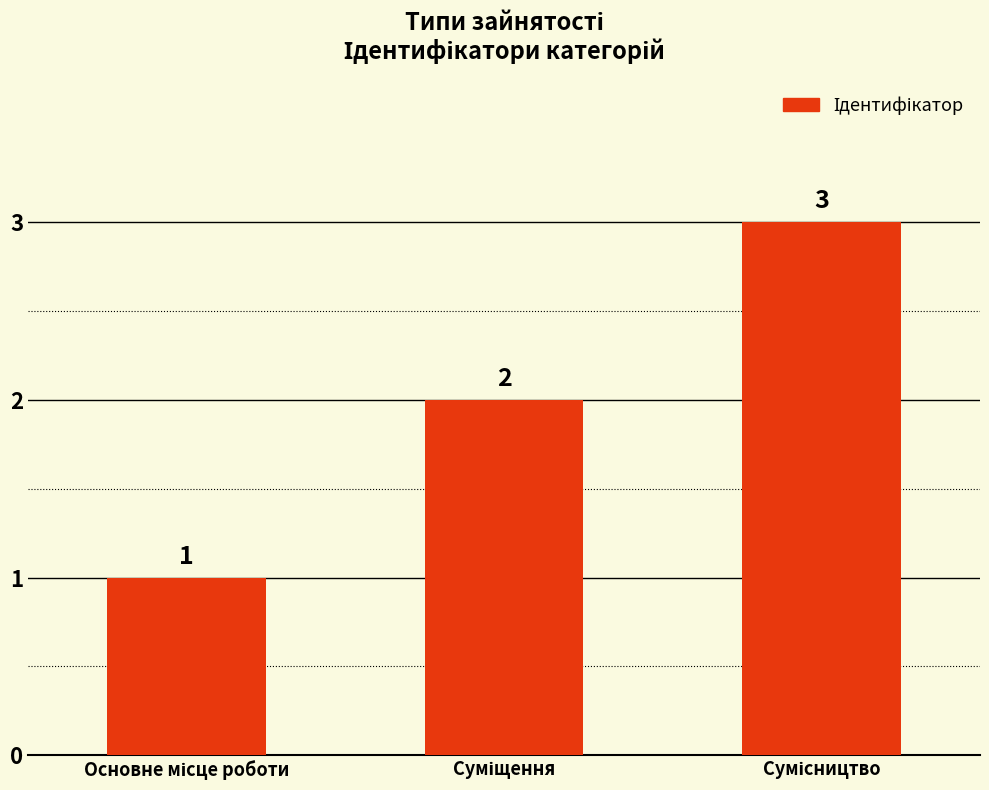

What is the greatest value displayed?

3